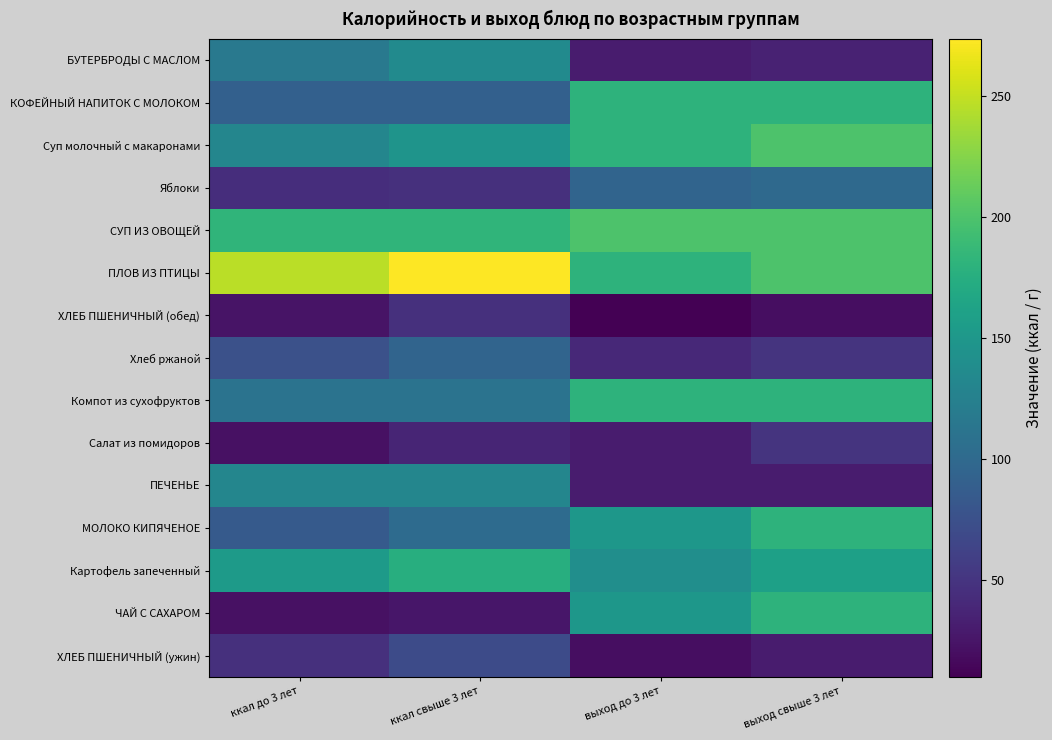

Reading left to right, what are all the values shown in this chart?

БУТЕРБРОДЫ С МАСЛОМ: ккал до 3 лет=116.6	ккал свыше 3 лет=136.0	выход до 3 лет=30.0	выход свыше 3 лет=35.0
КОФЕЙНЫЙ НАПИТОК С МОЛОКОМ: ккал до 3 лет=91.0	ккал свыше 3 лет=91.0	выход до 3 лет=180.0	выход свыше 3 лет=180.0
Суп молочный с макаронами: ккал до 3 лет=131.4	ккал свыше 3 лет=146.0	выход до 3 лет=180.0	выход свыше 3 лет=200.0
Яблоки: ккал до 3 лет=44.6	ккал свыше 3 лет=47.0	выход до 3 лет=95.0	выход свыше 3 лет=100.0
СУП ИЗ ОВОЩЕЙ: ккал до 3 лет=182.4	ккал свыше 3 лет=182.4	выход до 3 лет=200.0	выход свыше 3 лет=200.0
ПЛОВ ИЗ ПТИЦЫ: ккал до 3 лет=246.3	ккал свыше 3 лет=273.6	выход до 3 лет=180.0	выход свыше 3 лет=200.0
ХЛЕБ ПШЕНИЧНЫЙ (обед): ккал до 3 лет=23.5	ккал свыше 3 лет=47.0	выход до 3 лет=10.0	выход свыше 3 лет=20.0
Хлеб ржаной: ккал до 3 лет=75.6	ккал свыше 3 лет=94.5	выход до 3 лет=40.0	выход свыше 3 лет=50.0
Компот из сухофруктов: ккал до 3 лет=110.0	ккал свыше 3 лет=110.0	выход до 3 лет=180.0	выход свыше 3 лет=180.0
Салат из помидоров: ккал до 3 лет=22.2	ккал свыше 3 лет=37.0	выход до 3 лет=30.0	выход свыше 3 лет=50.0
ПЕЧЕНЬЕ: ккал до 3 лет=131.1	ккал свыше 3 лет=131.1	выход до 3 лет=30.0	выход свыше 3 лет=30.0
МОЛОКО КИПЯЧЕНОЕ: ккал до 3 лет=85.0	ккал свыше 3 лет=102.0	выход до 3 лет=150.0	выход свыше 3 лет=180.0
Картофель запеченный: ккал до 3 лет=153.7	ккал свыше 3 лет=175.6	выход до 3 лет=140.0	выход свыше 3 лет=160.0
ЧАЙ С САХАРОМ: ккал до 3 лет=22.0	ккал свыше 3 лет=26.4	выход до 3 лет=150.0	выход свыше 3 лет=180.0
ХЛЕБ ПШЕНИЧНЫЙ (ужин): ккал до 3 лет=47.0	ккал свыше 3 лет=70.5	выход до 3 лет=20.0	выход свыше 3 лет=30.0